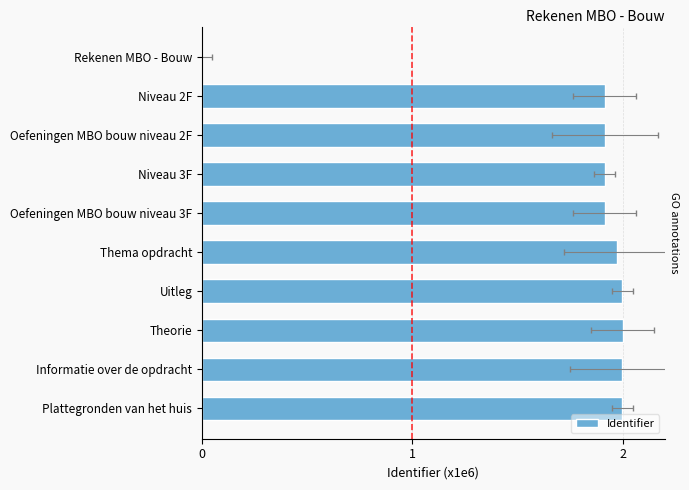

Count the number of values greater than 1.

9